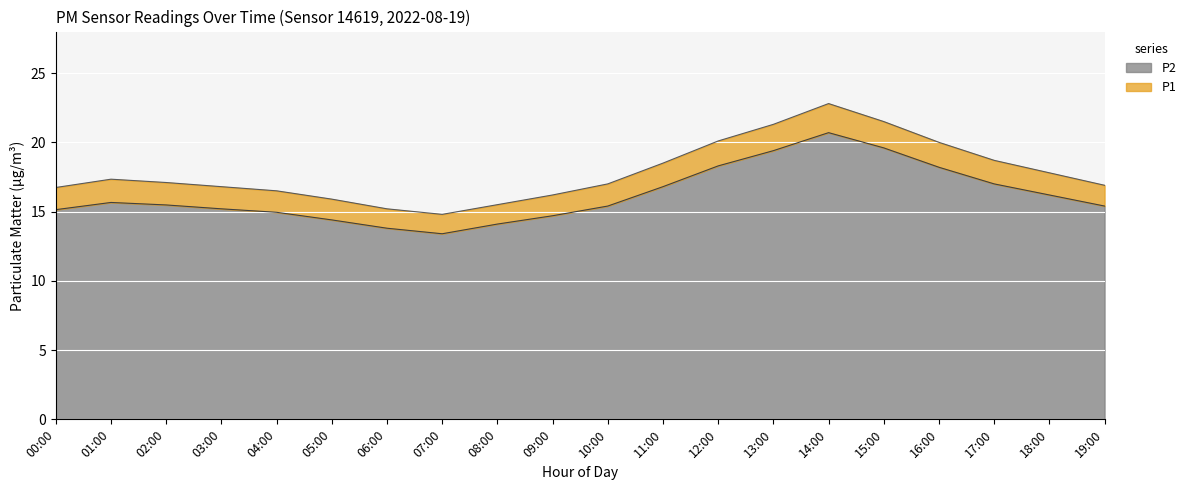

Rank the series by their maximum value, from highest to lowest.

P1, P2